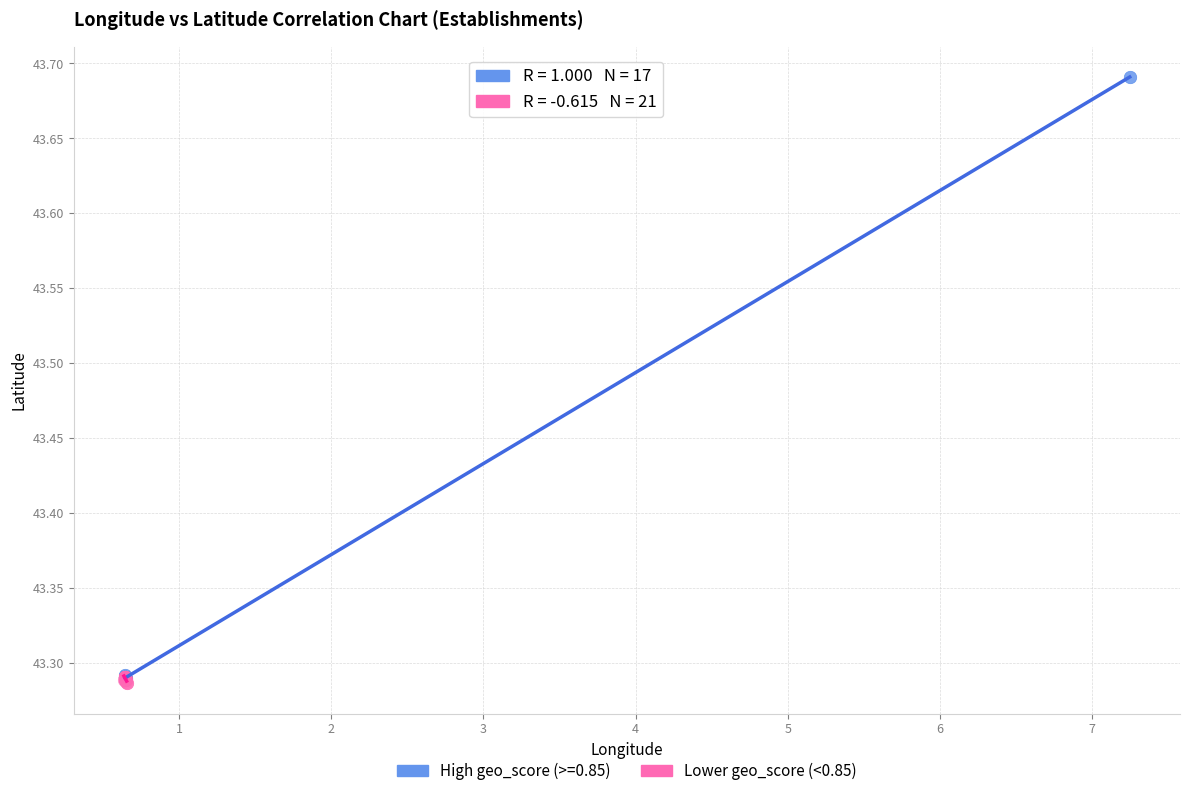

Which series has the largest Y range (max minus min)?

High geo_score (>=0.85)